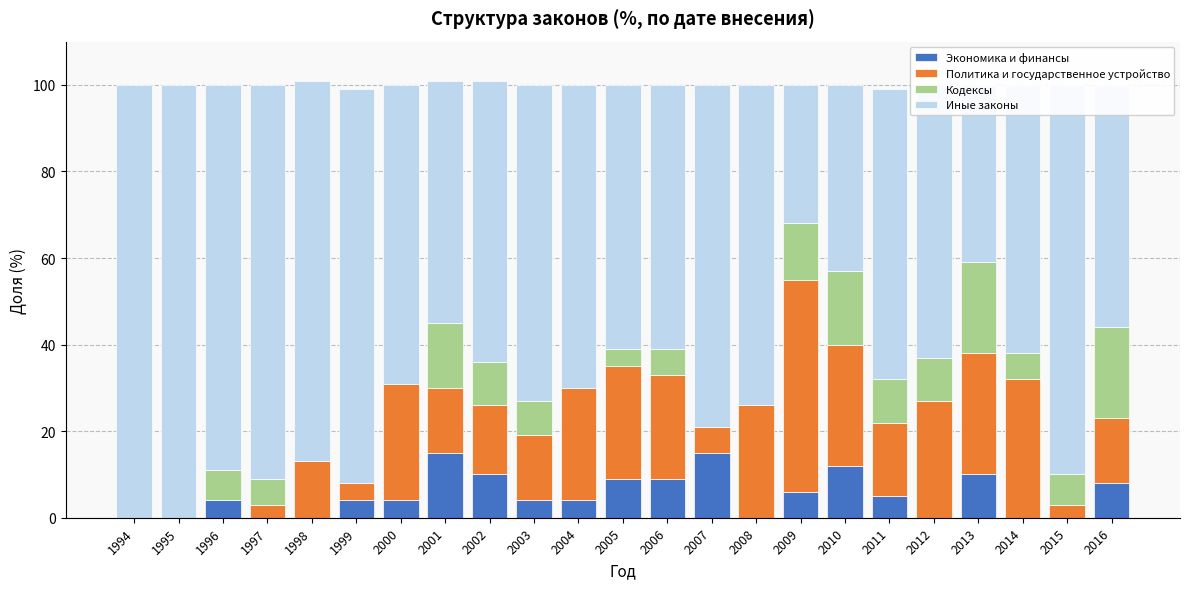

Is it true that Экономика и финансы equals 26 at 2007?

False